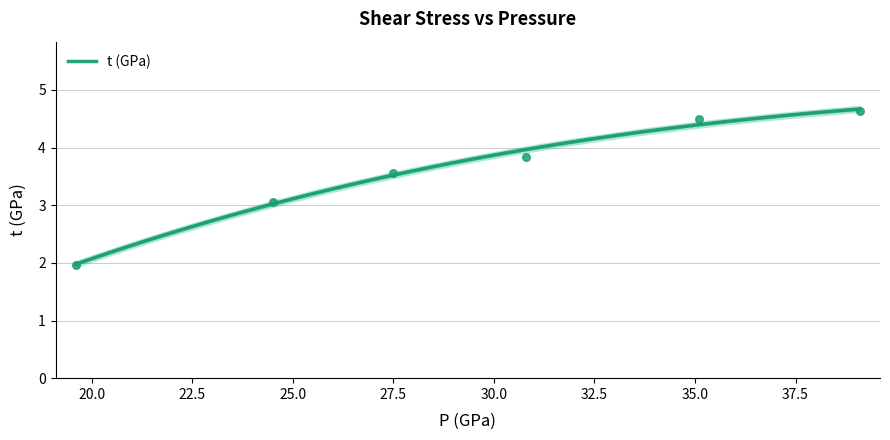

Between 30.8 and 24.5, which is larger?

30.8